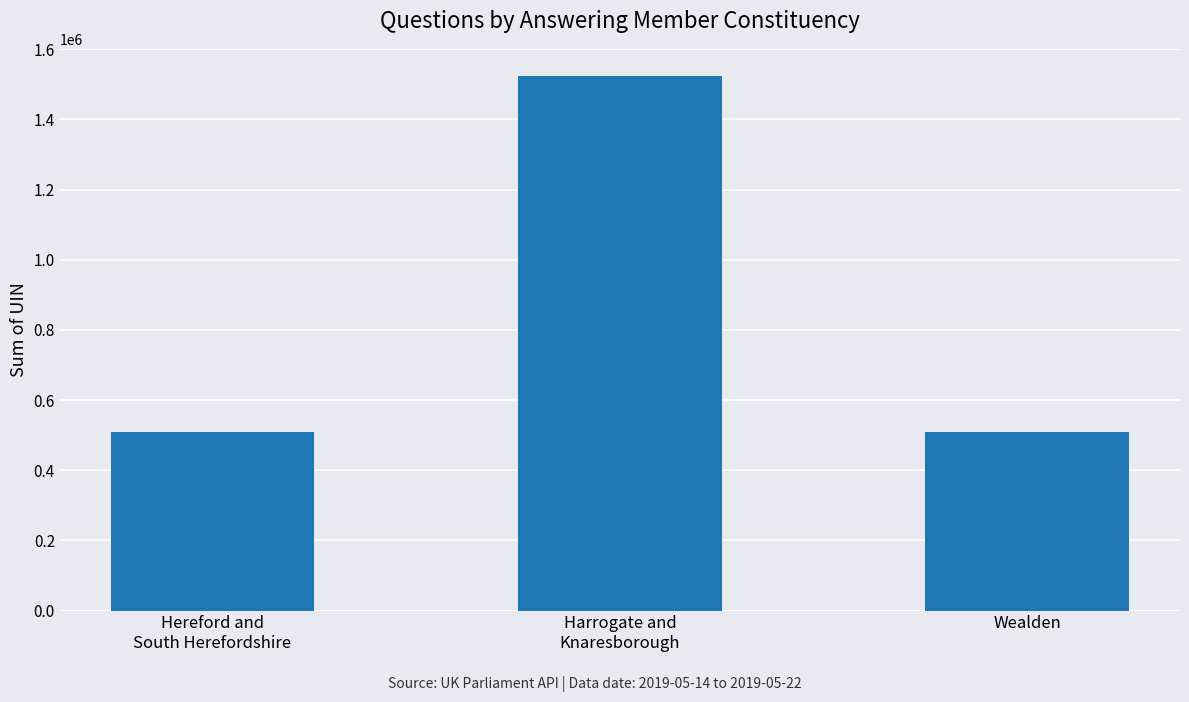

What is the average value?

847211